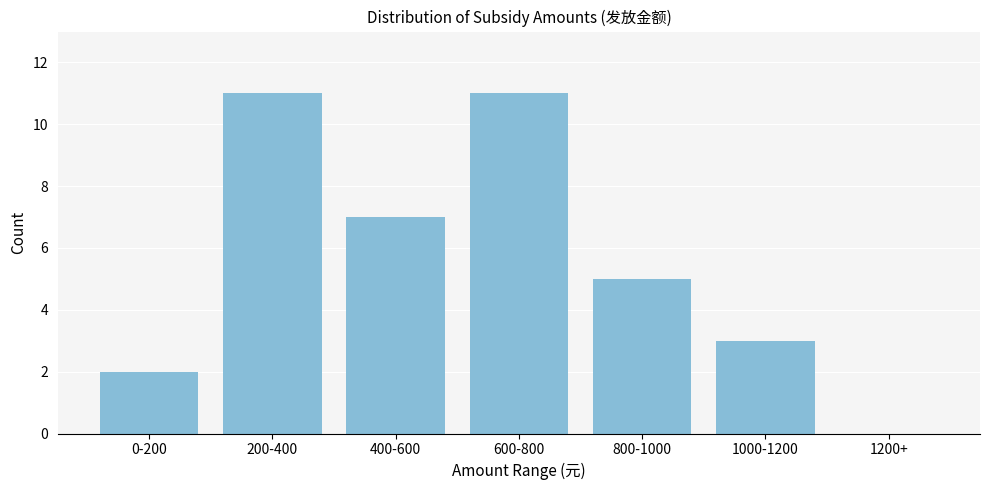

Reading left to right, transcribe all the data shown in this chart.

0-200=2	200-400=11	400-600=7	600-800=11	800-1000=5	1000-1200=3	1200+=0